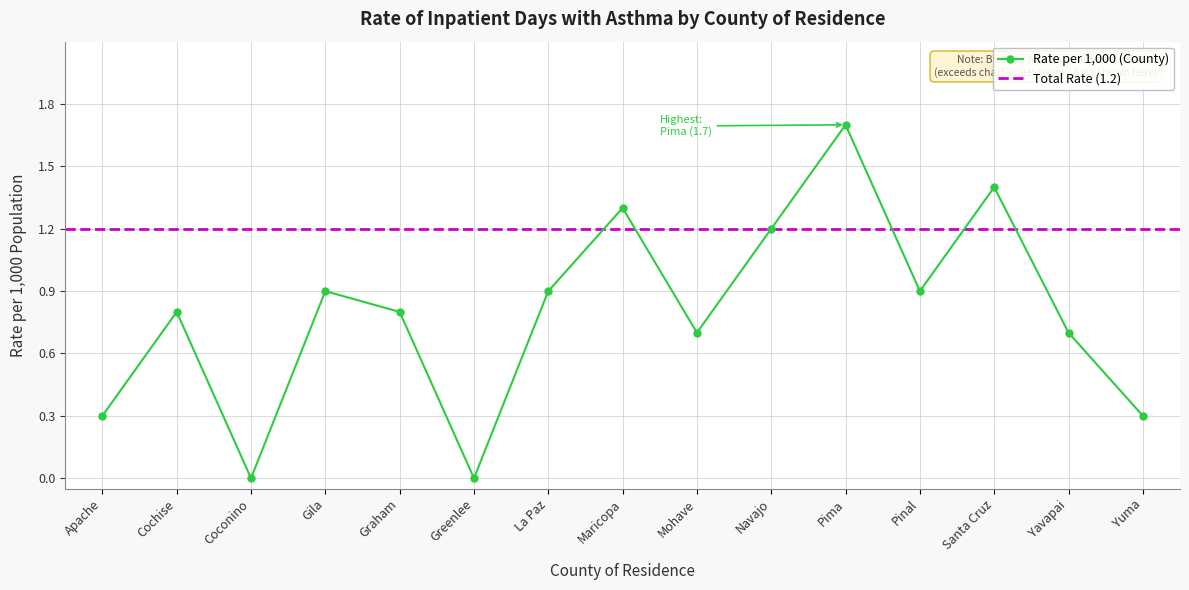

List the labels in order of value, smallest first.

Coconino, Greenlee, Apache, Yuma, Mohave, Yavapai, Cochise, Graham, Gila, La Paz, Pinal, Navajo, Maricopa, Santa Cruz, Pima